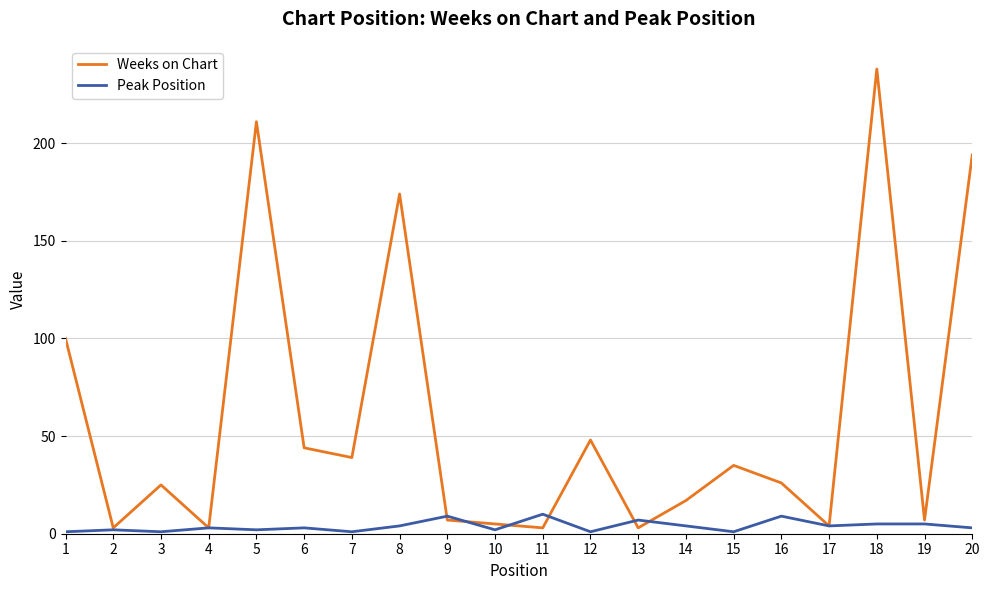

At which category is the sum across all series the highest?

18